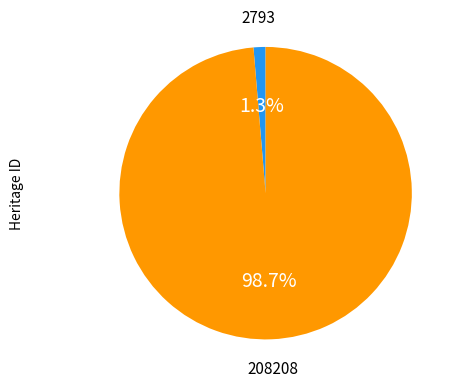

How many segments does this pie chart have?

2